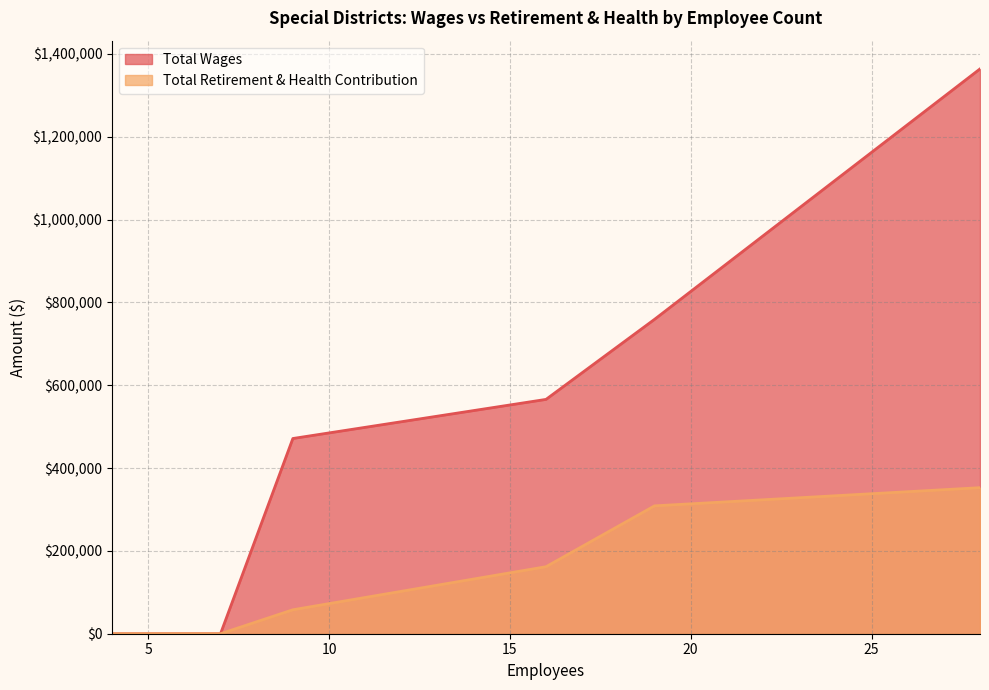

How many data points does each series have?

13